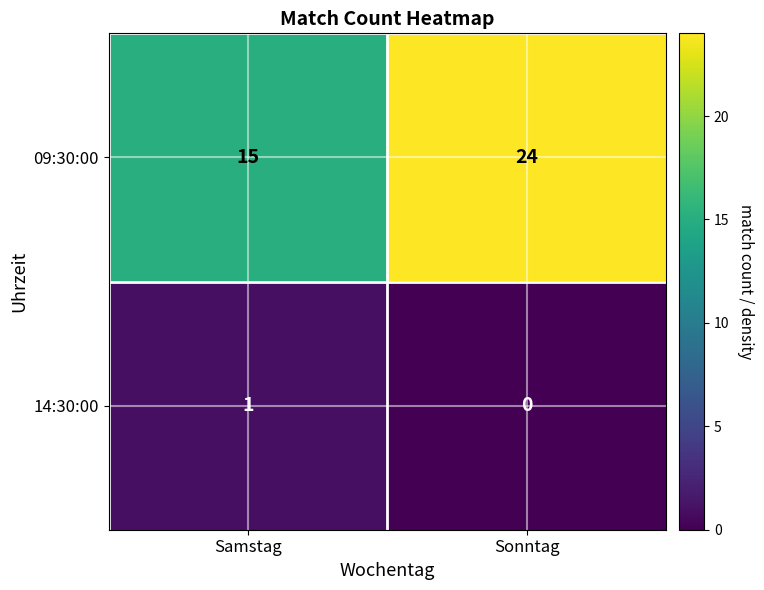

Which label corresponds to the smallest value in the chart?

Sonntag